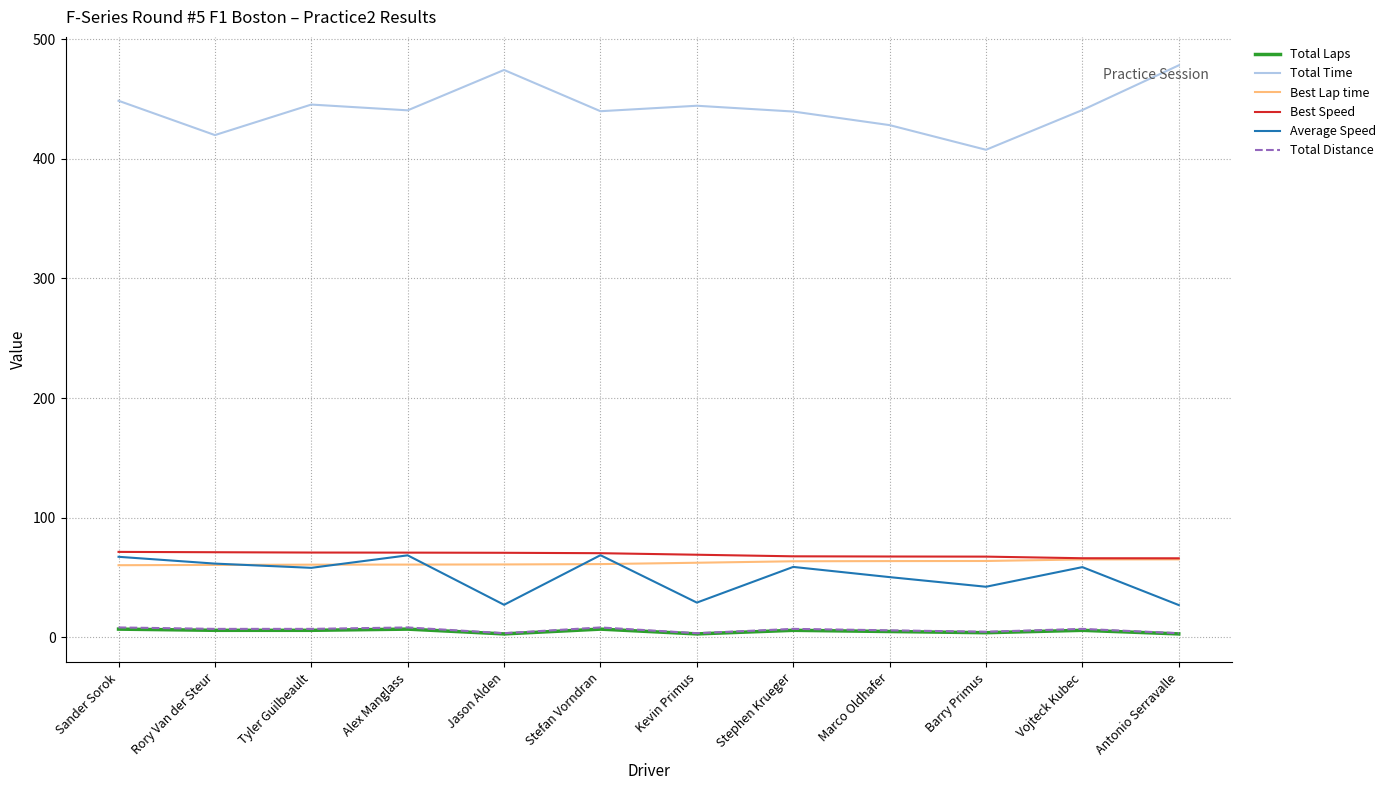

True or false: Average Speed and Total Time cross at least once.

False